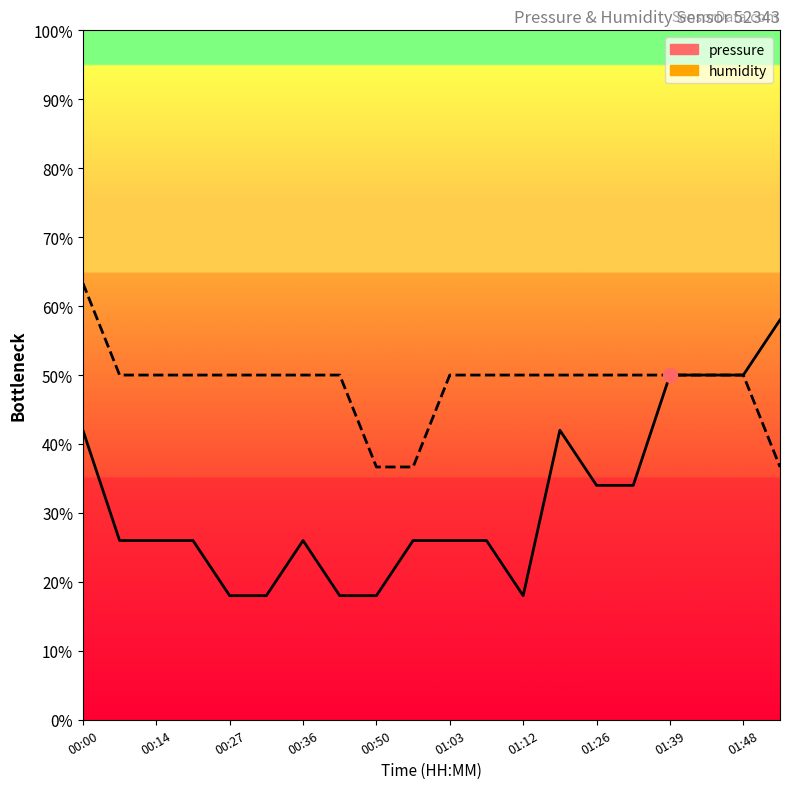

What is the label of the 10th point from the left?

00:54